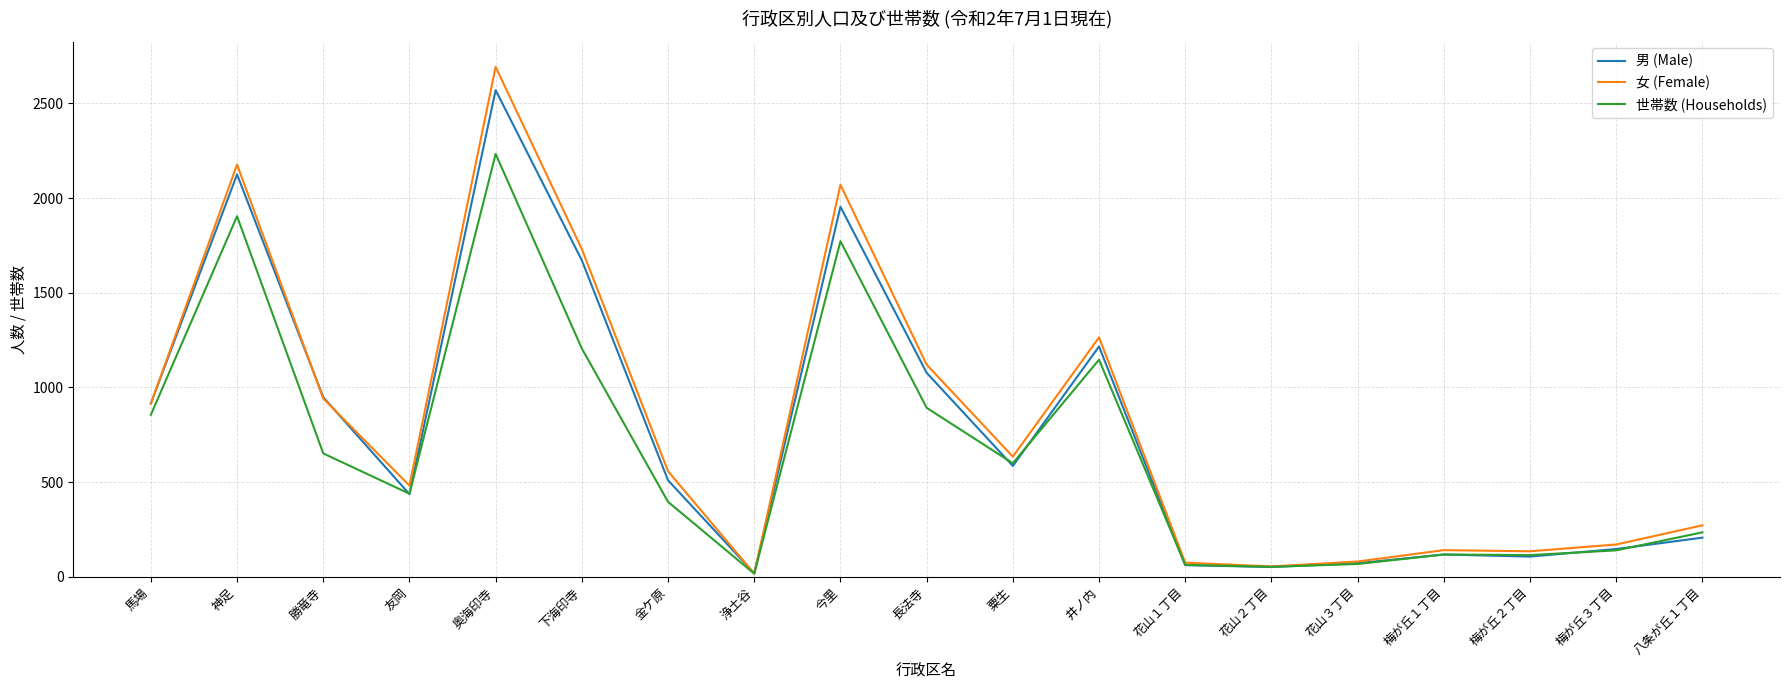

What is the difference between the 世帯数 (Households) values at 馬場 and 梅が丘３丁目?

716